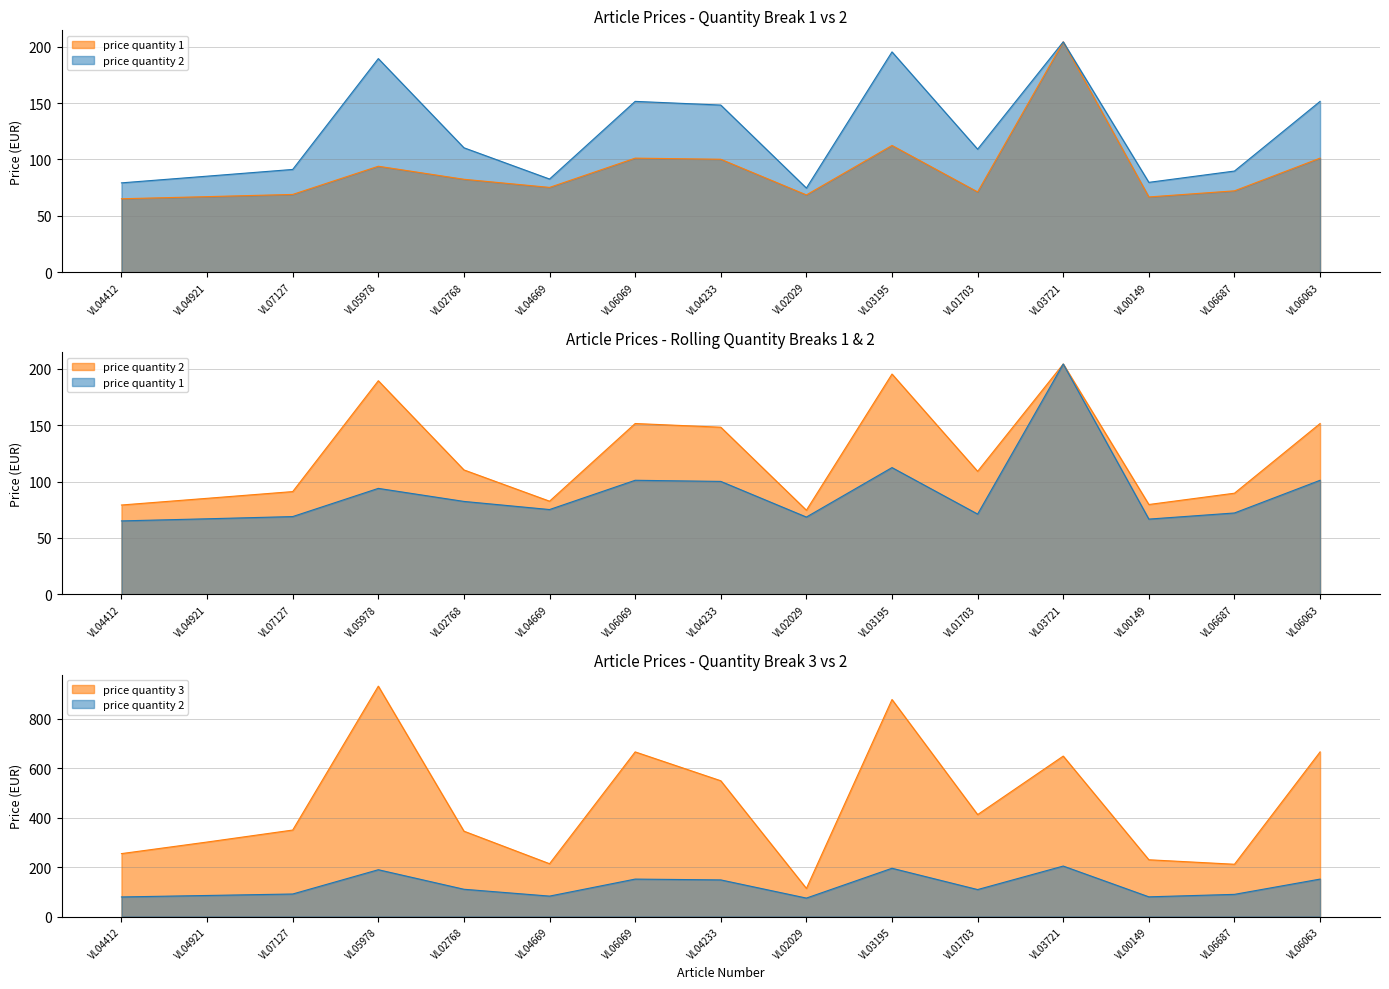

How many distinct data groups are displayed?

3